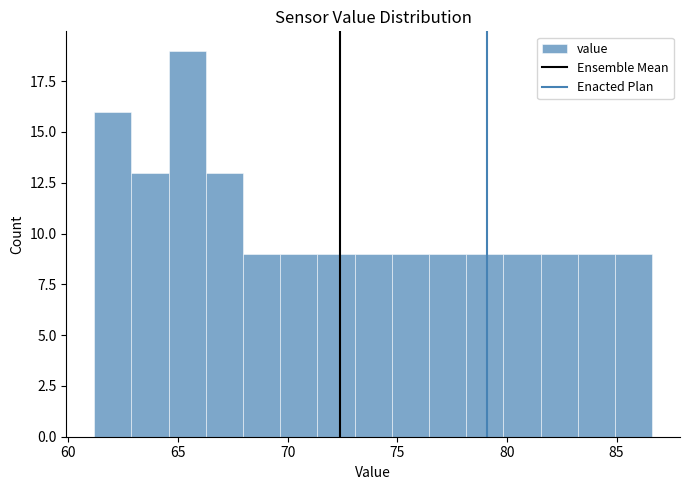

Read against the x-axis, roughly where is the centre of the tallest bar?

65.5